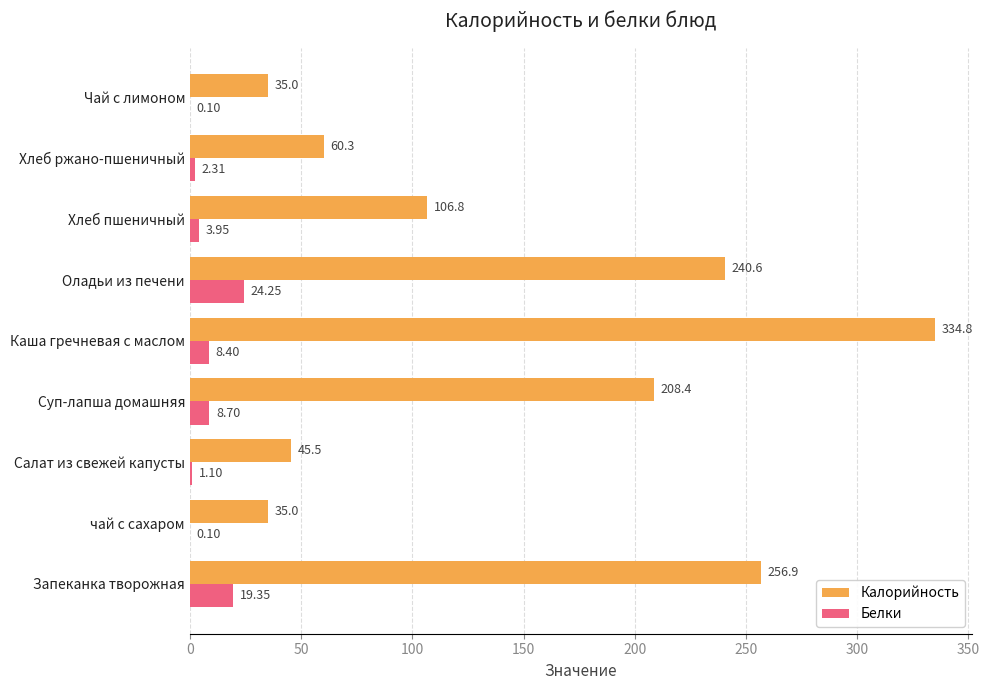

At which category is the sum across all series the highest?

Каша гречневая с маслом